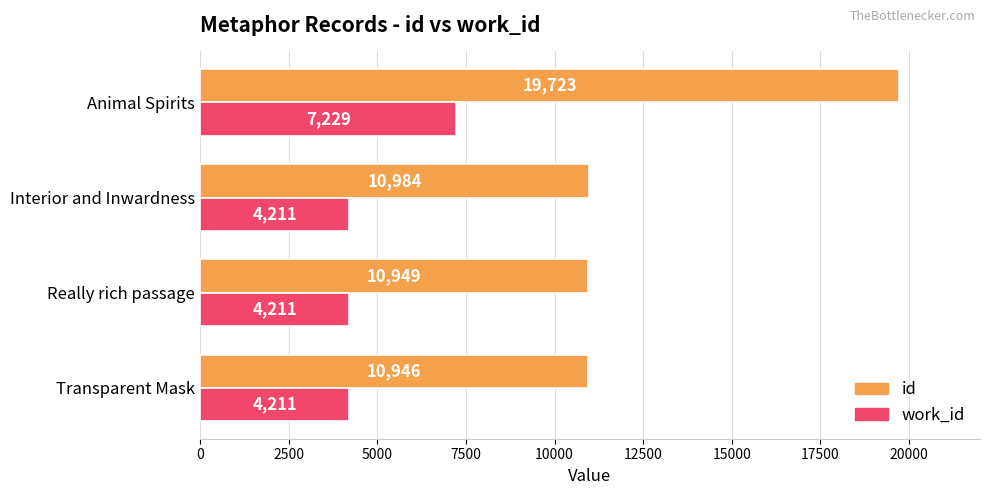

At which label does id reach its peak?

Animal Spirits